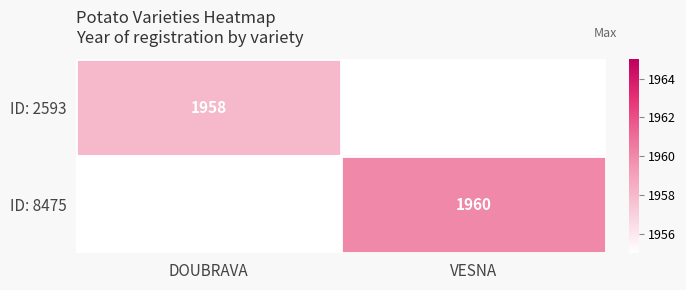

True or false: ID: 2593 has a value of 1958 at DOUBRAVA.

True